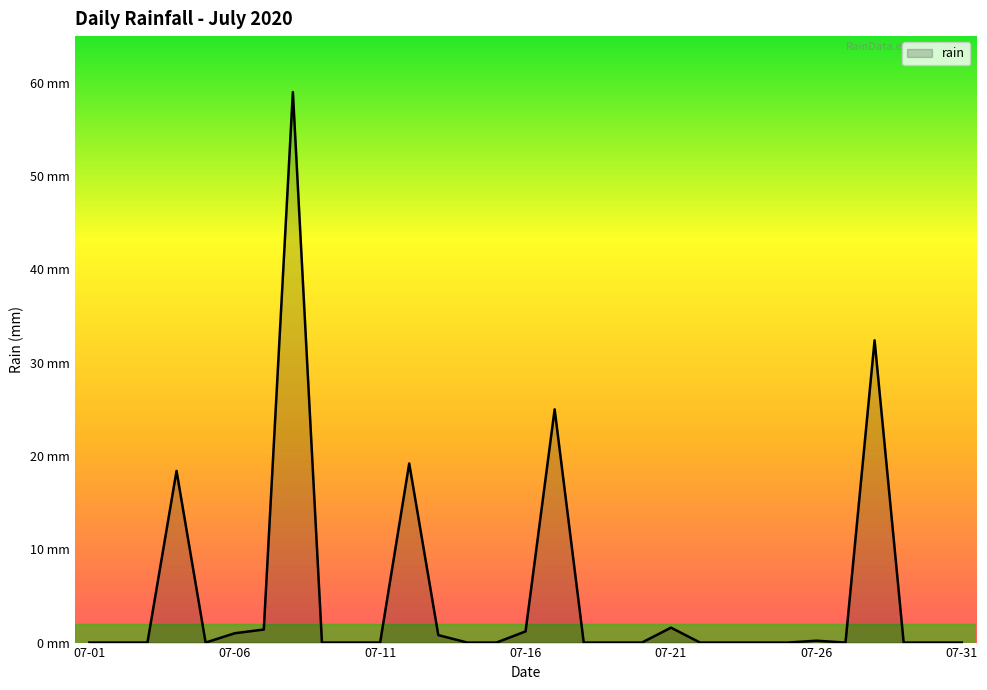

List the labels in order of value, smallest first.

2020-07-01, 2020-07-02, 2020-07-03, 2020-07-05, 2020-07-09, 2020-07-10, 2020-07-11, 2020-07-14, 2020-07-15, 2020-07-18, 2020-07-19, 2020-07-20, 2020-07-22, 2020-07-23, 2020-07-24, 2020-07-25, 2020-07-27, 2020-07-29, 2020-07-30, 2020-07-31, 2020-07-26, 2020-07-13, 2020-07-06, 2020-07-16, 2020-07-07, 2020-07-21, 2020-07-04, 2020-07-12, 2020-07-17, 2020-07-28, 2020-07-08